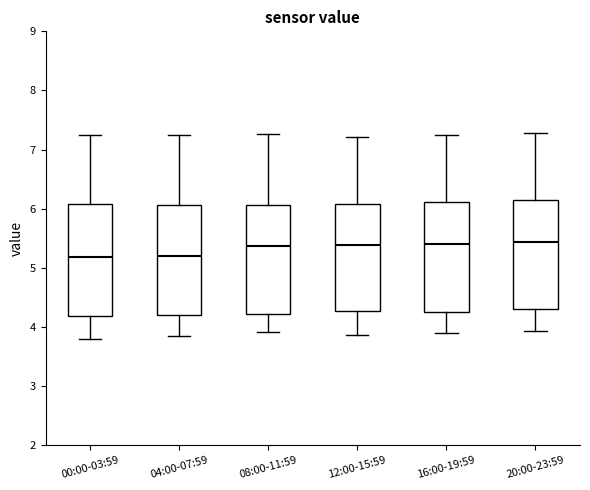

Reading left to right, transcribe this box plot: for each box, give where its median line is, the range the box spans, and where its two whiskers end, as read against the y-axis. The values are not printed on the chart, so give them approximately, as read against the axis.

00:00-03:59: median 5.2, box 4.2 to 6.1, whiskers 3.8 to 7.3
04:00-07:59: median 5.2, box 4.2 to 6.1, whiskers 3.9 to 7.3
08:00-11:59: median 5.4, box 4.2 to 6.1, whiskers 3.9 to 7.3
12:00-15:59: median 5.4, box 4.3 to 6.1, whiskers 3.9 to 7.2
16:00-19:59: median 5.4, box 4.3 to 6.1, whiskers 3.9 to 7.2
20:00-23:59: median 5.4, box 4.3 to 6.1, whiskers 3.9 to 7.3